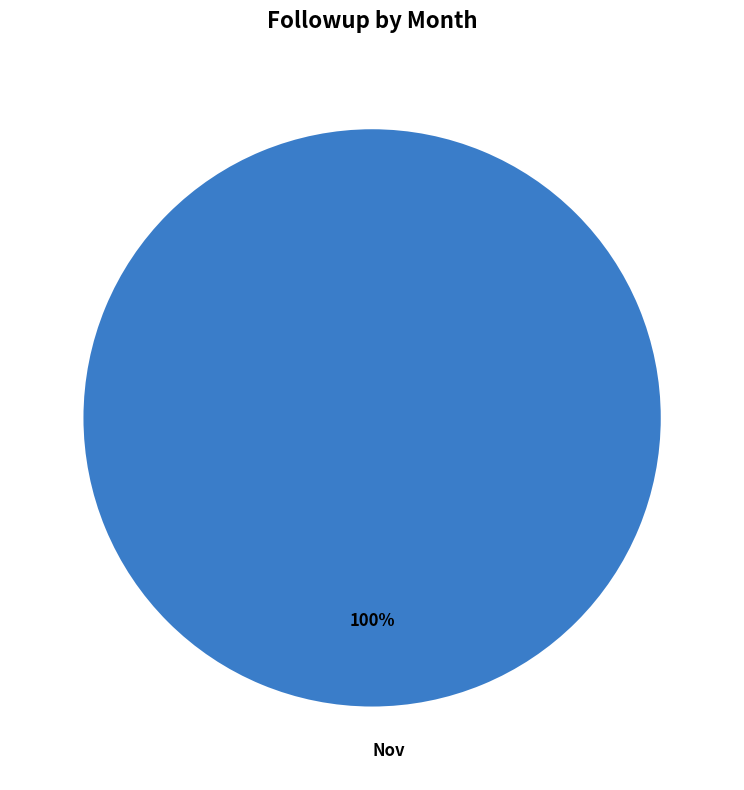

How many slices are in this pie chart?

1